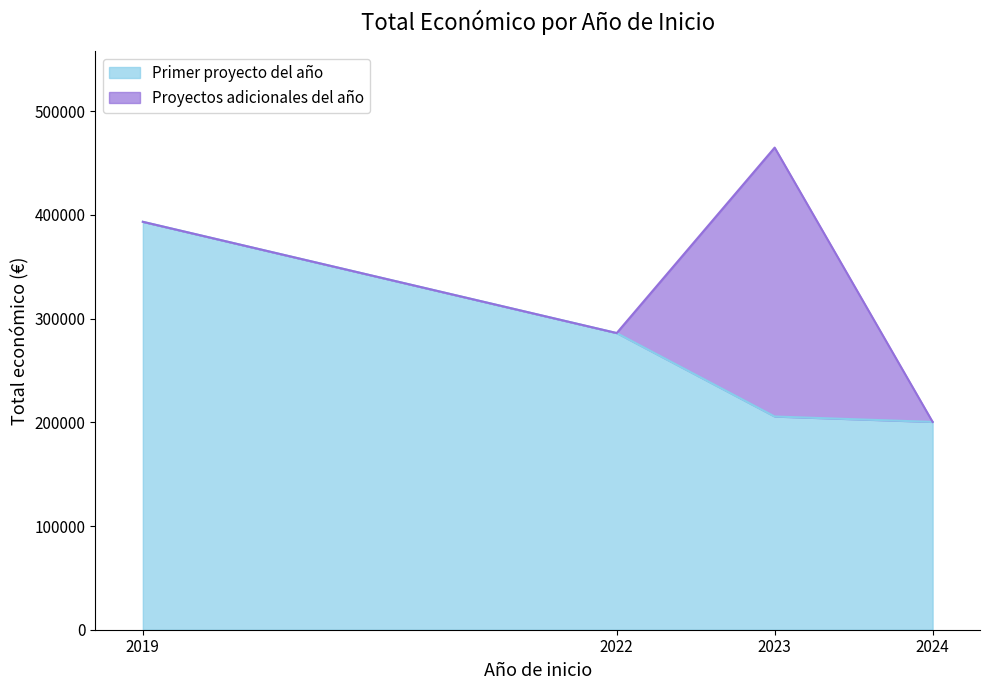

What is the highest value of the Primer proyecto del año series?

393300